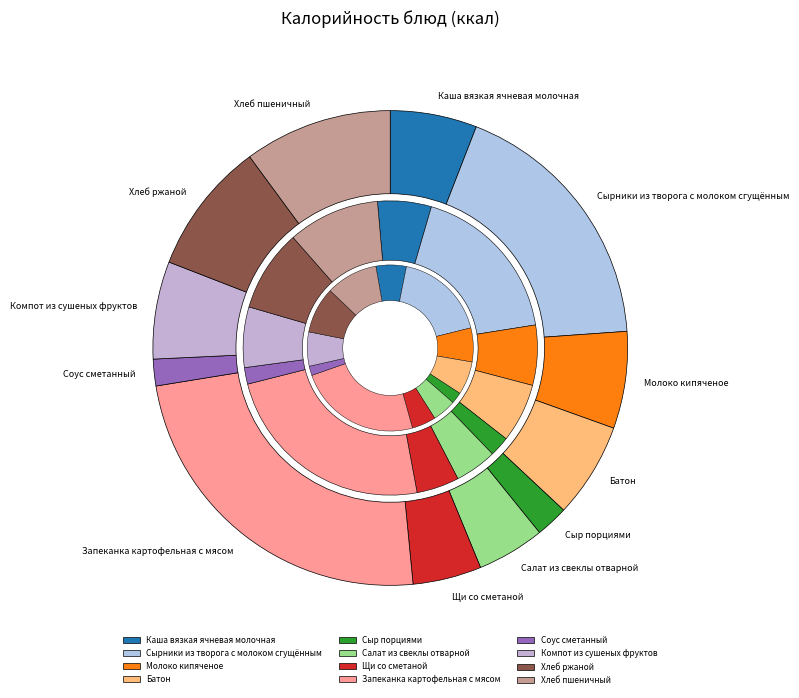

Is Хлеб пшеничный the majority of the pie?

No